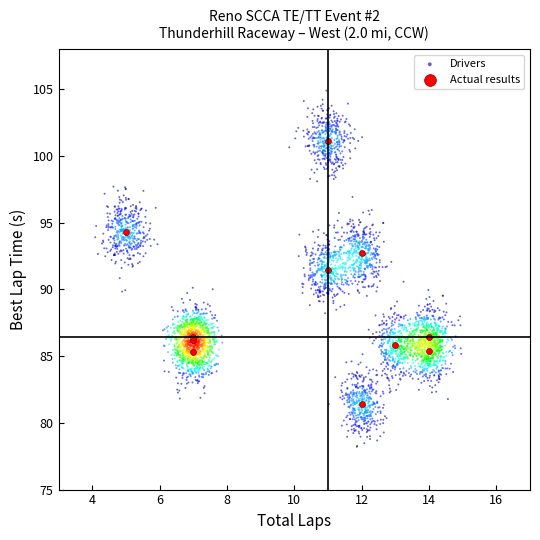

Which series reaches the maximum Y coordinate?

Drivers